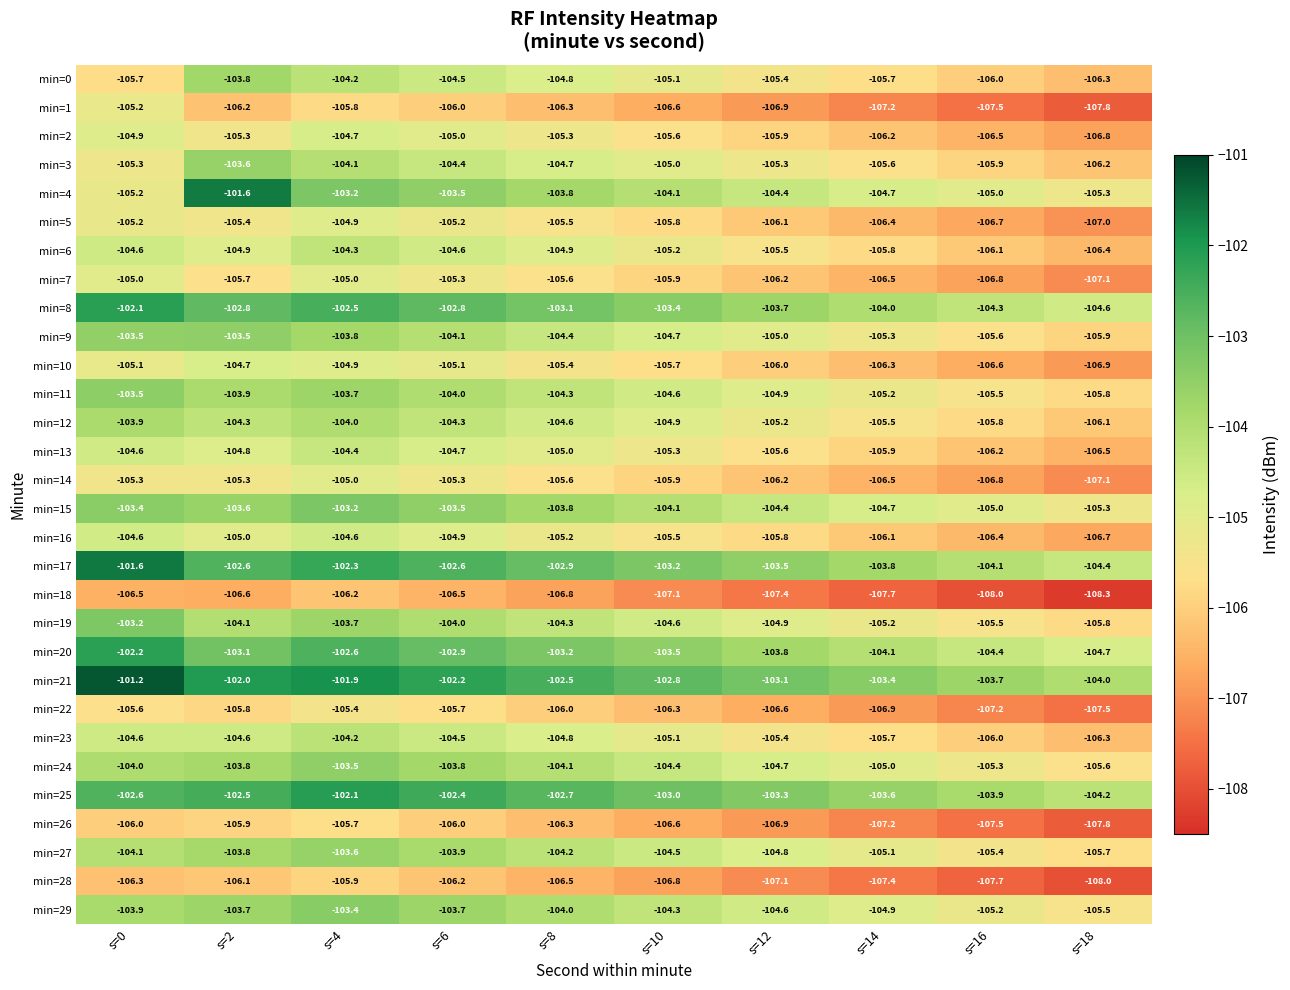

How many data points does each series have?

10